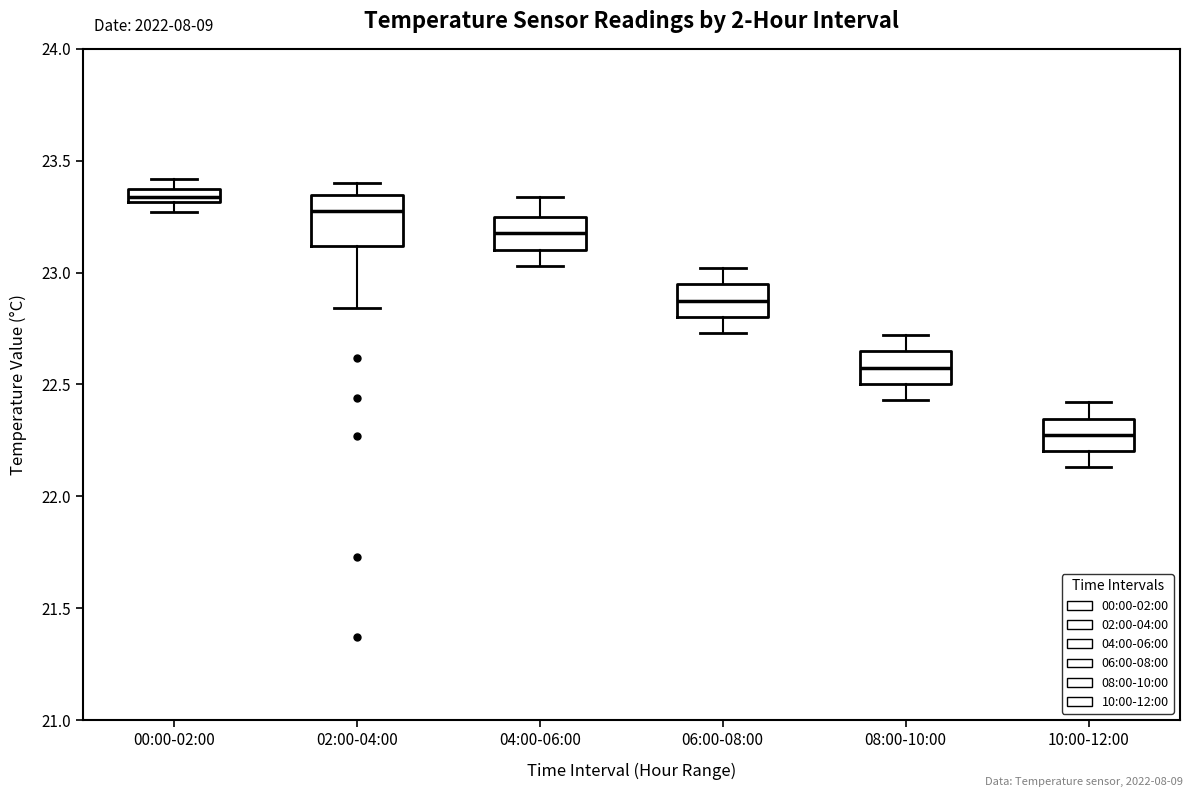

Which box is the tallest, from its lower edge to its upper edge?

02:00-04:00